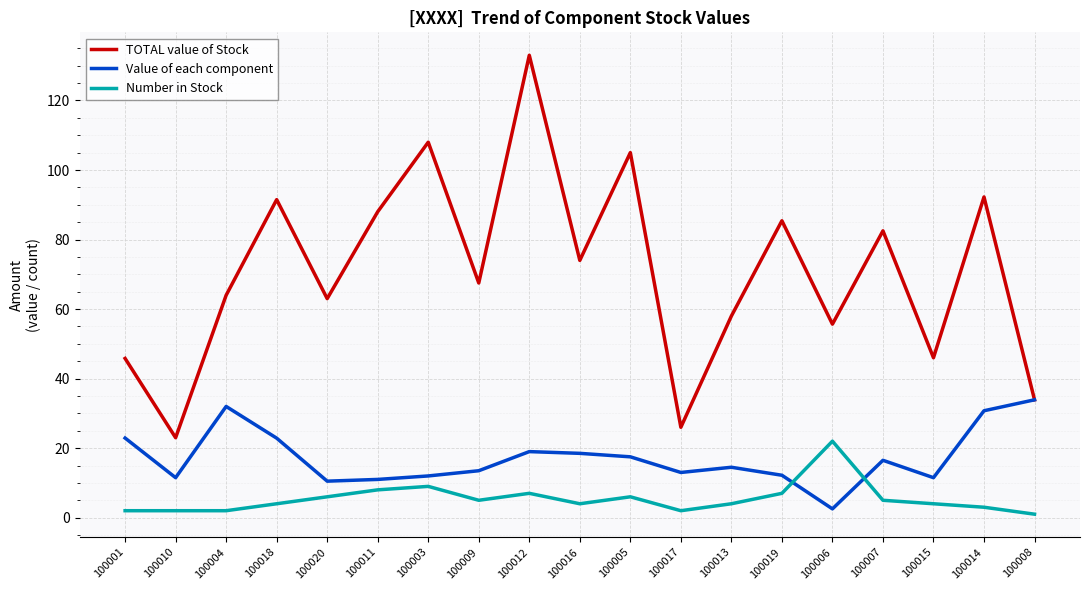

At how many categories does at least one series exceed 104?

3